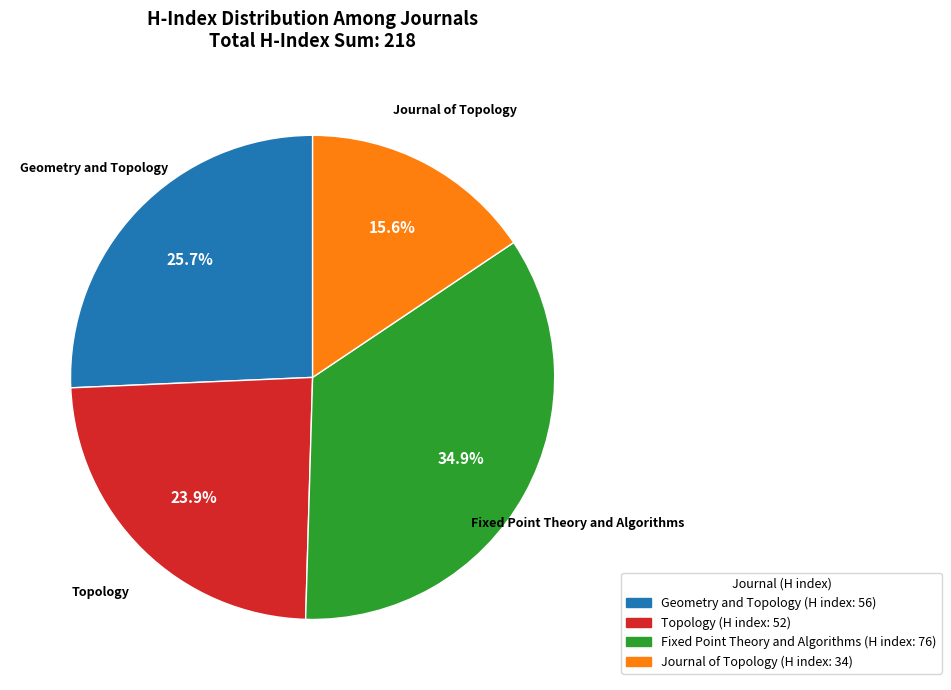

How many slices are in this pie chart?

4